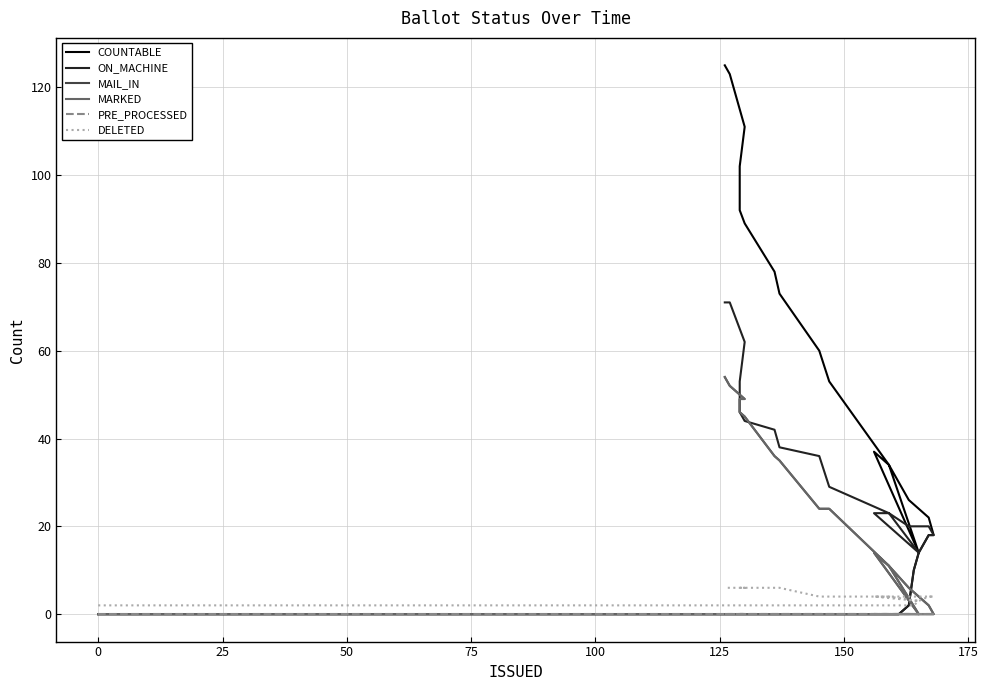

How many distinct data groups are displayed?

6